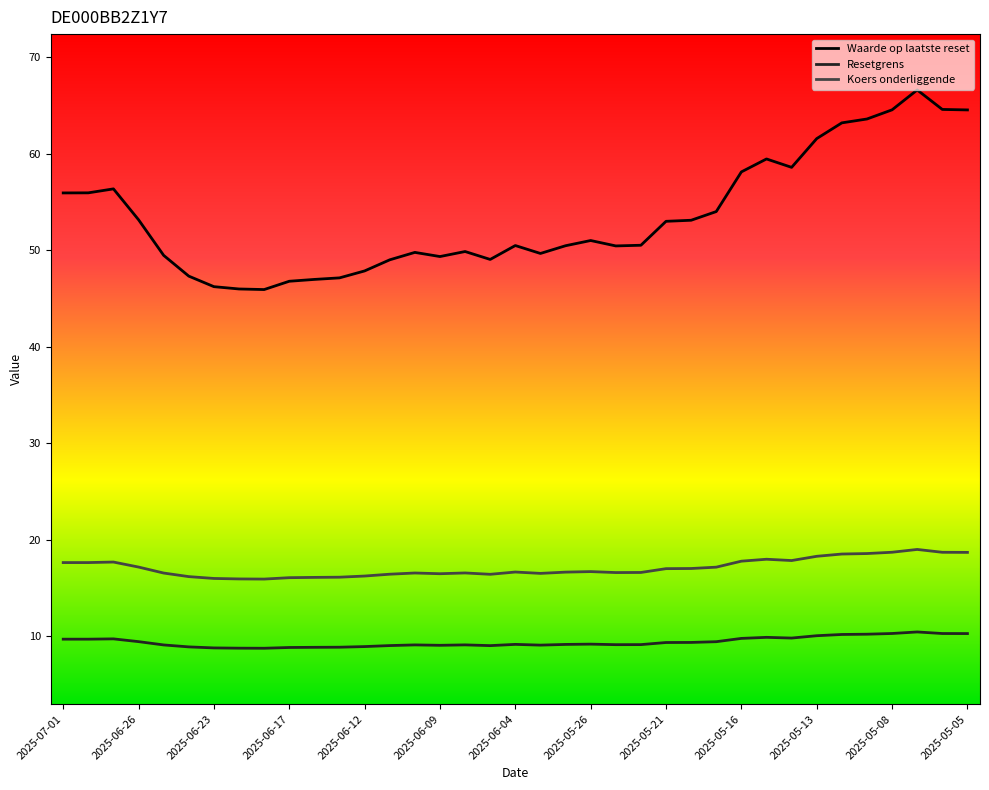

What are all the series names shown in the legend?

Waarde op laatste reset, Resetgrens, Koers onderliggende